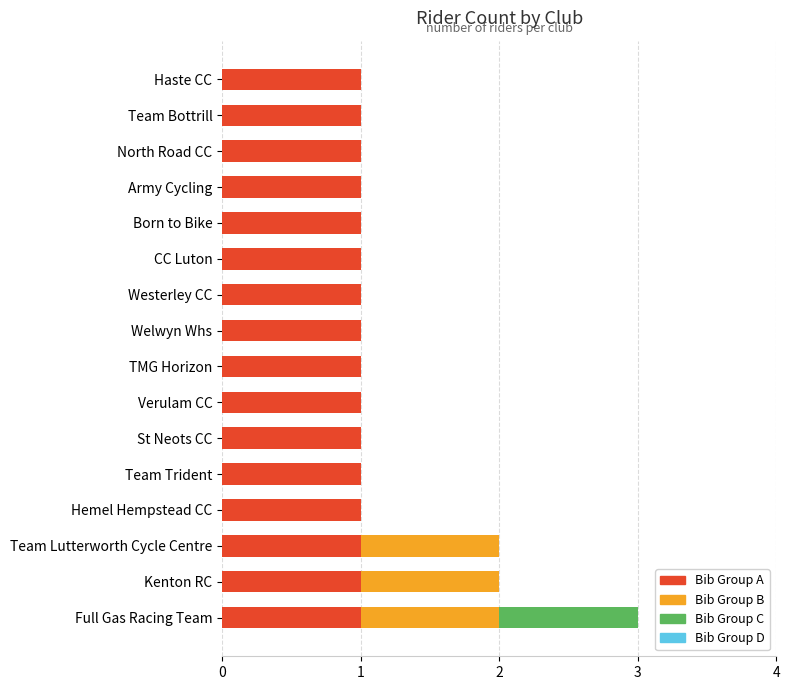

What is the total value across all series at Full Gas Racing Team?

3